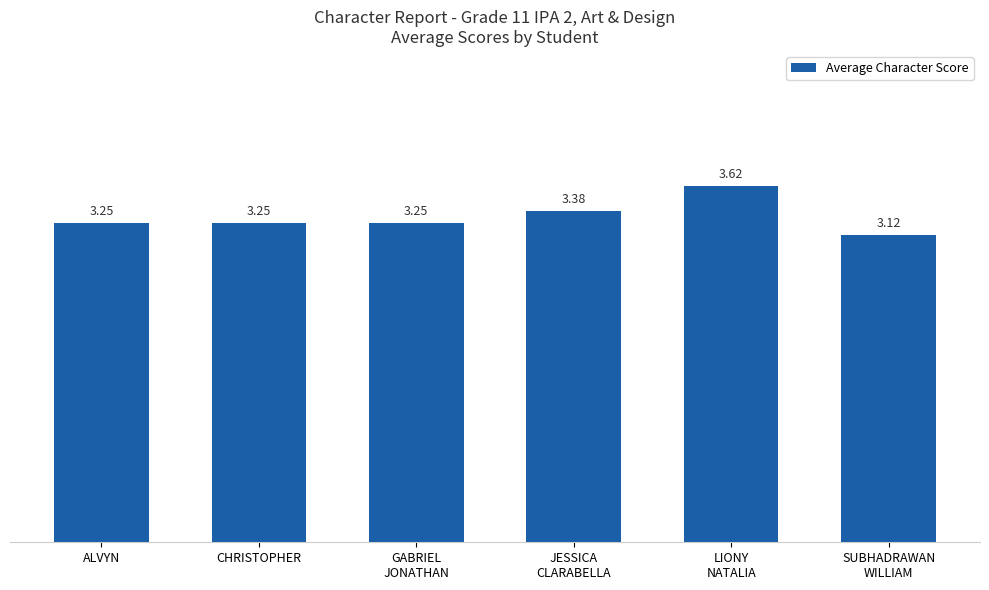

What is the label of the 6th bar from the right?

ALVYN